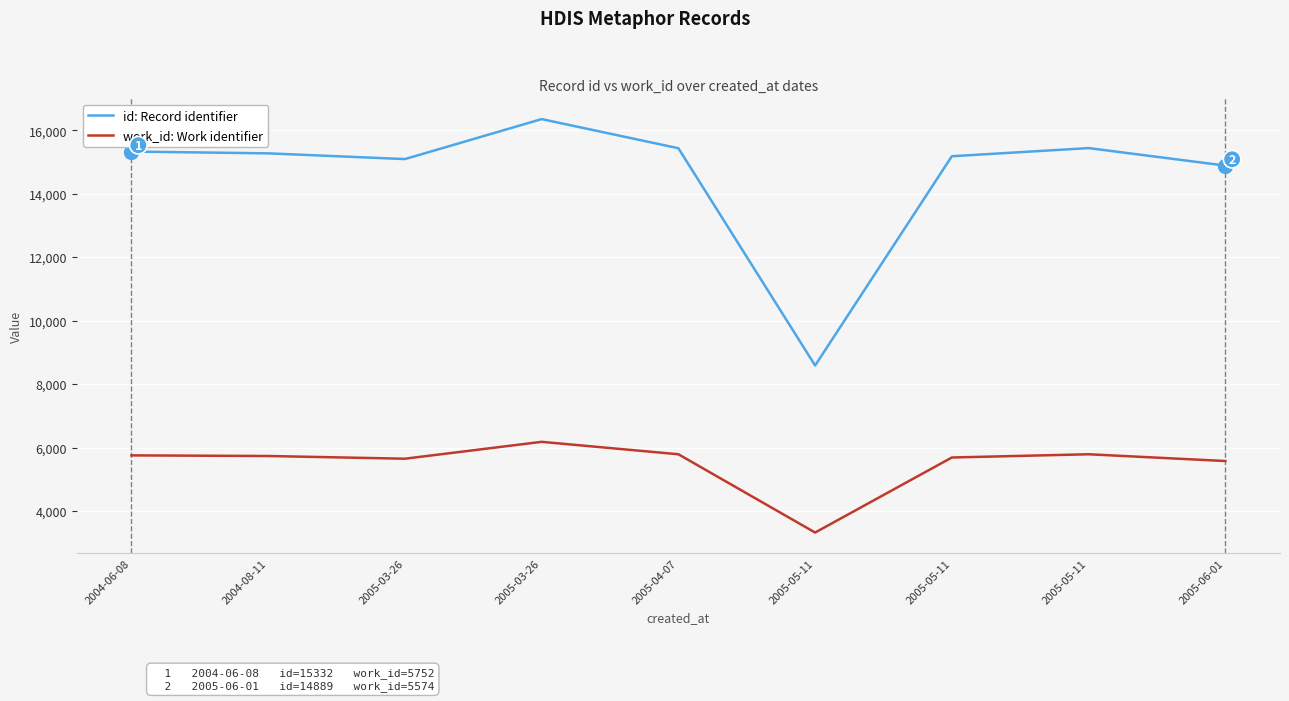

How many lines are shown in the chart?

2